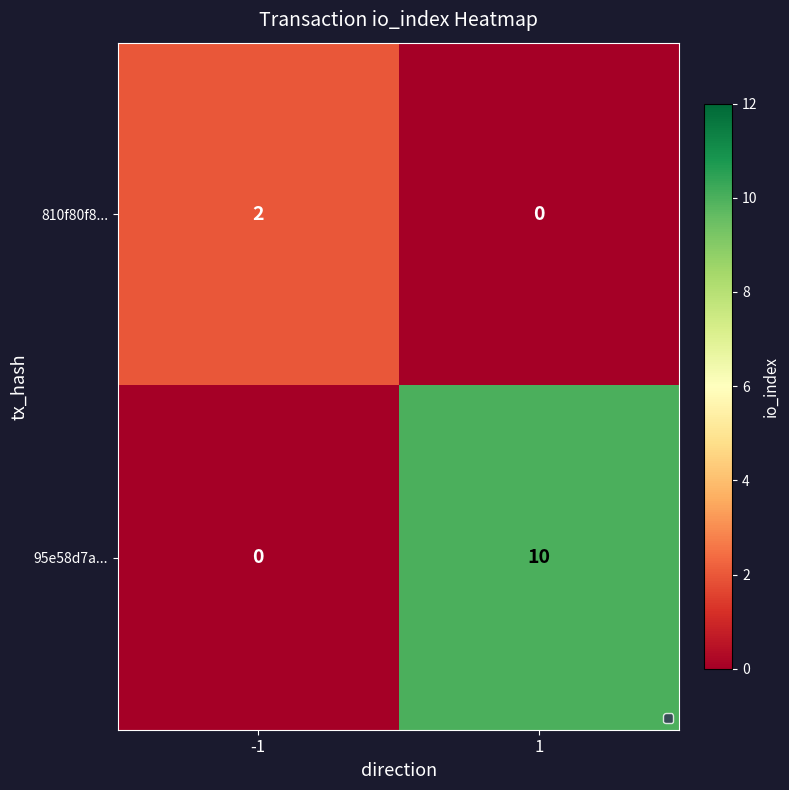

Count the number of data series in this chart.

2